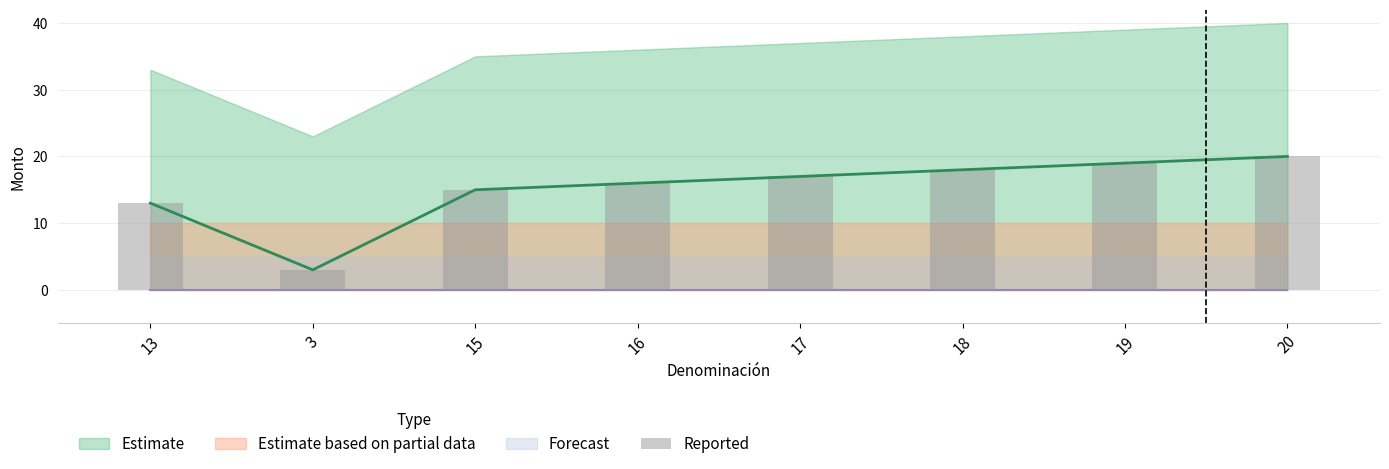

What is the label of the 3rd bar from the left?

15